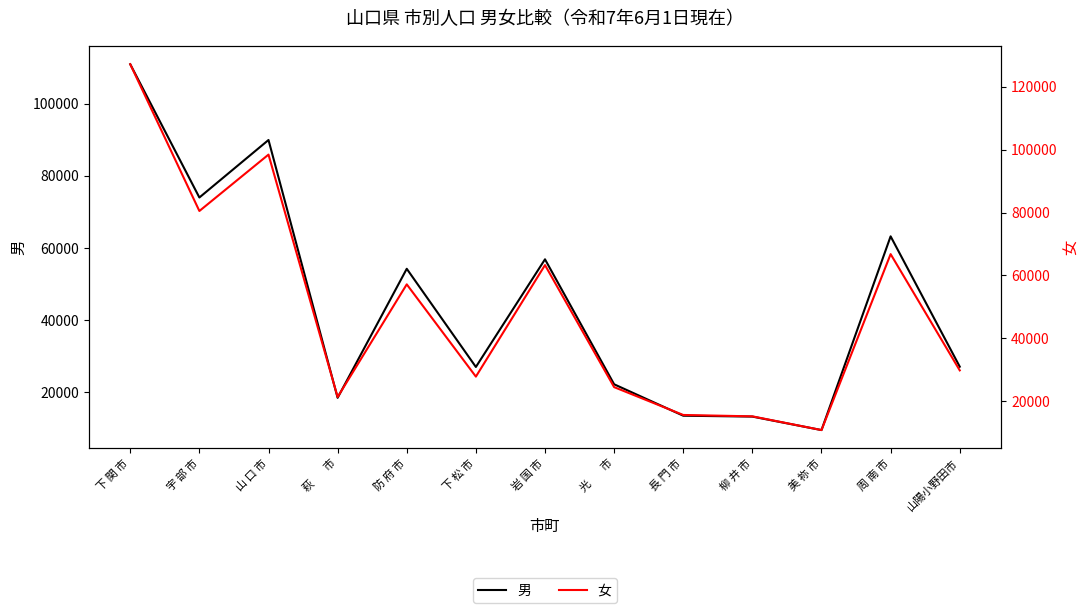

Which category has the lowest value across all series?

美 祢 市